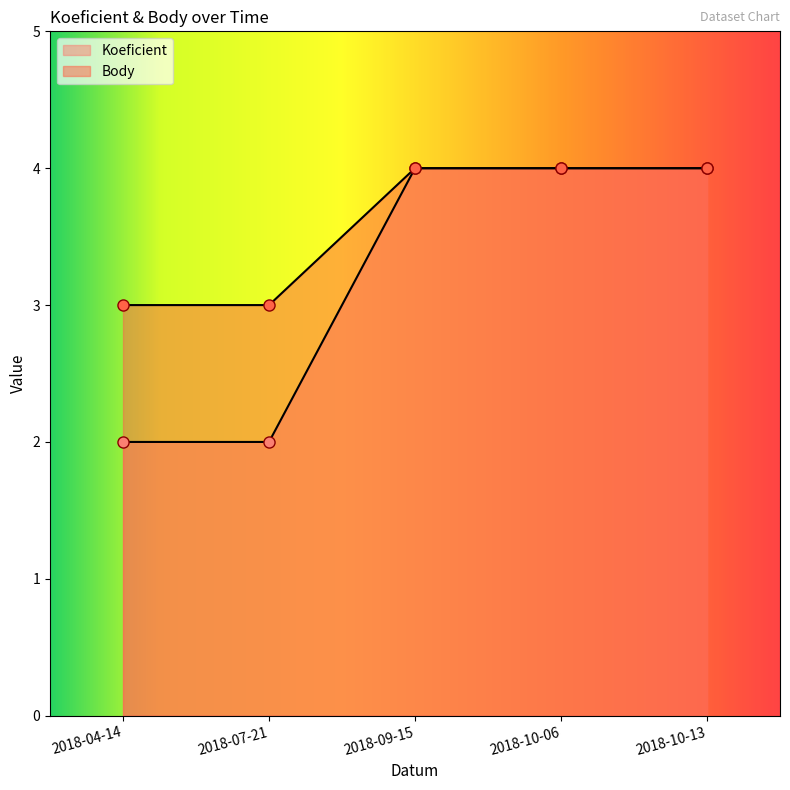

What is the value of the Koeficient point at the 4th from the left?

4